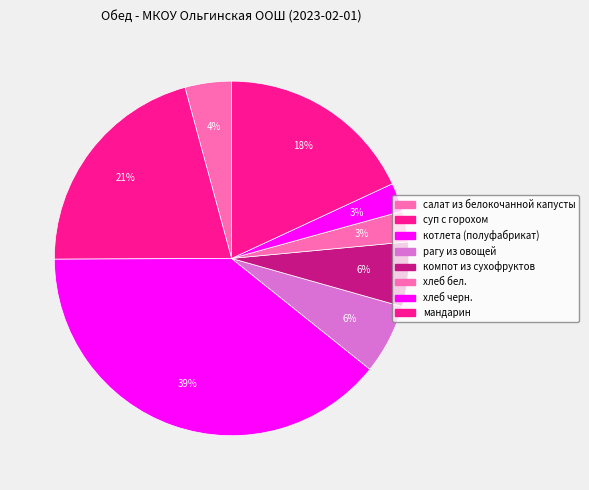

How many slices are in this pie chart?

8